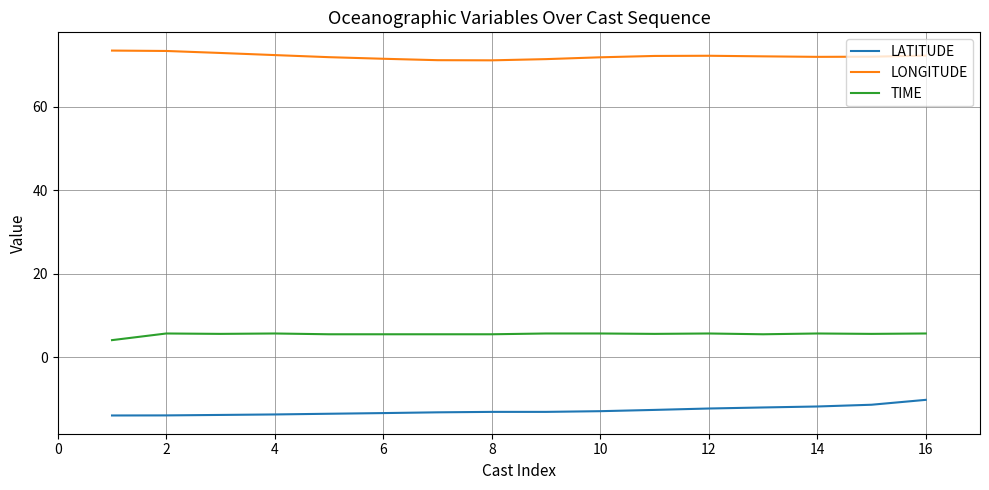

Which series has the largest total across all categories?

LONGITUDE